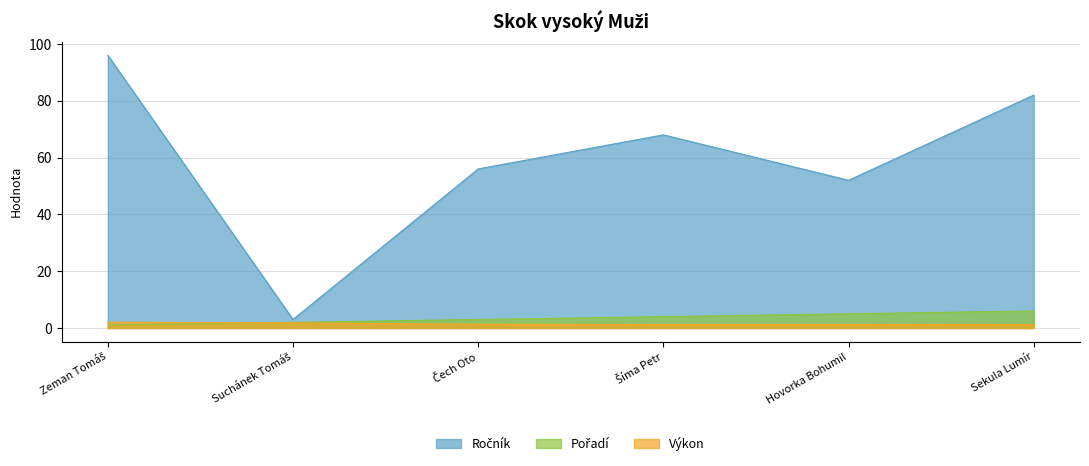

Between Čech Oto and Šíma Petr, which is larger?

Šíma Petr